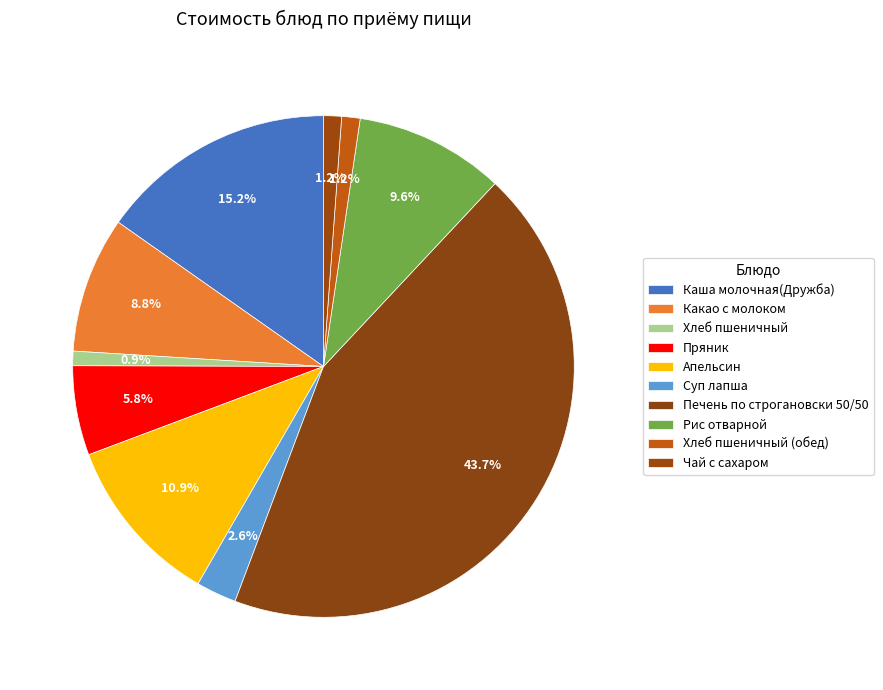

To the nearest percent, what is the difference between the largest and smallest slice percentages?

43%